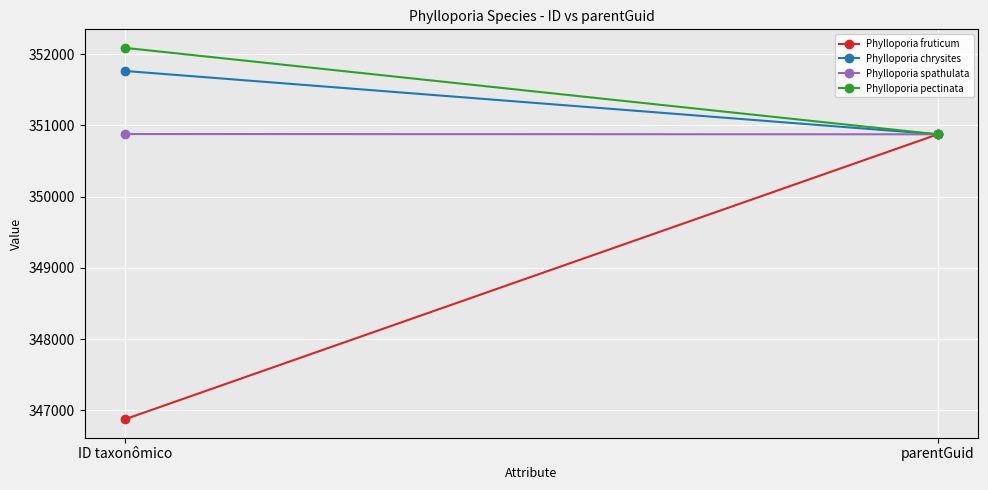

How many categories are shown in the chart?

2